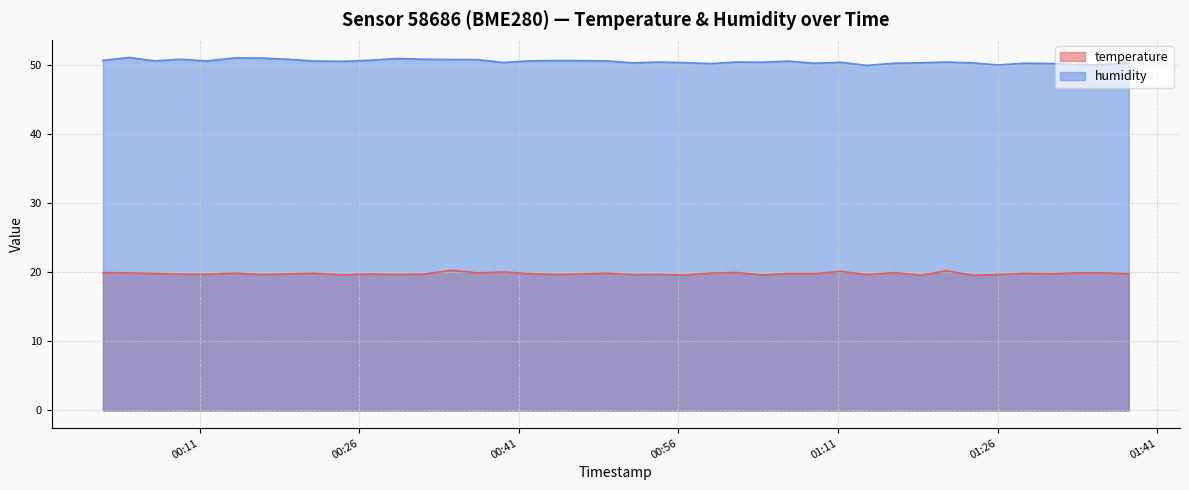

At which category does humidity reach its first local valley?

2023-01-27T00:06:48